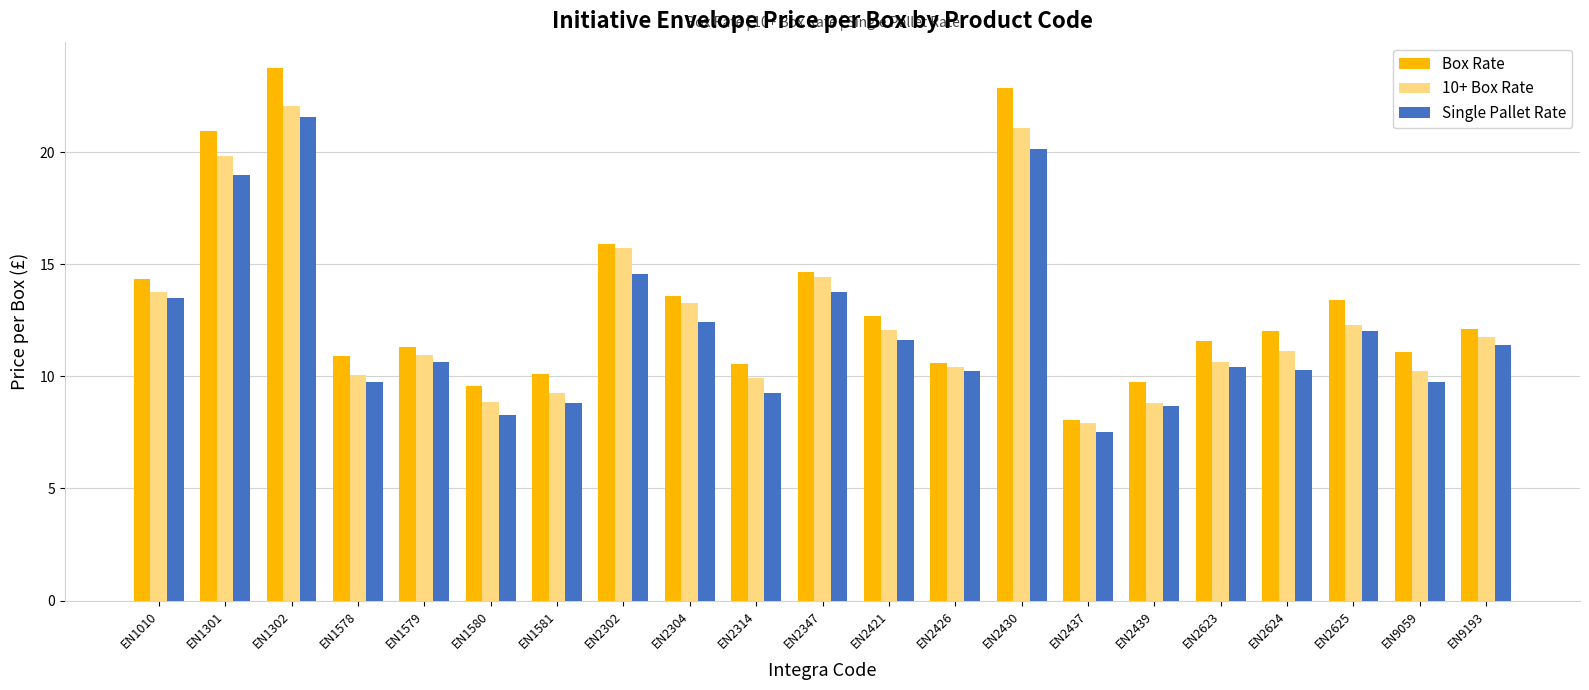

Is it true that Single Pallet Rate equals 6.5 at EN2421?

False